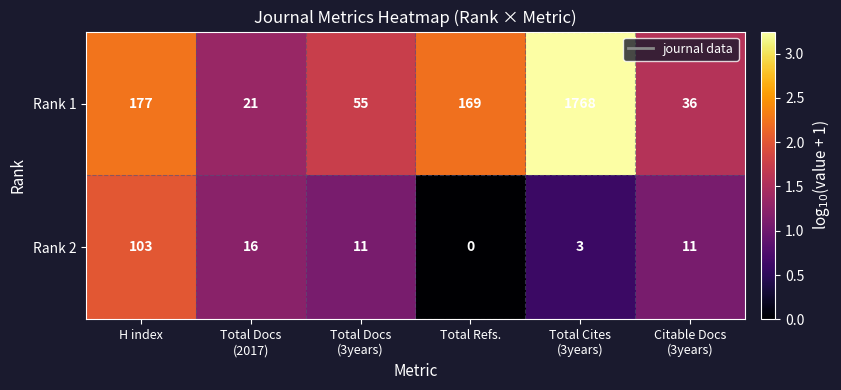

What is the sum of all Rank 2 values?

144